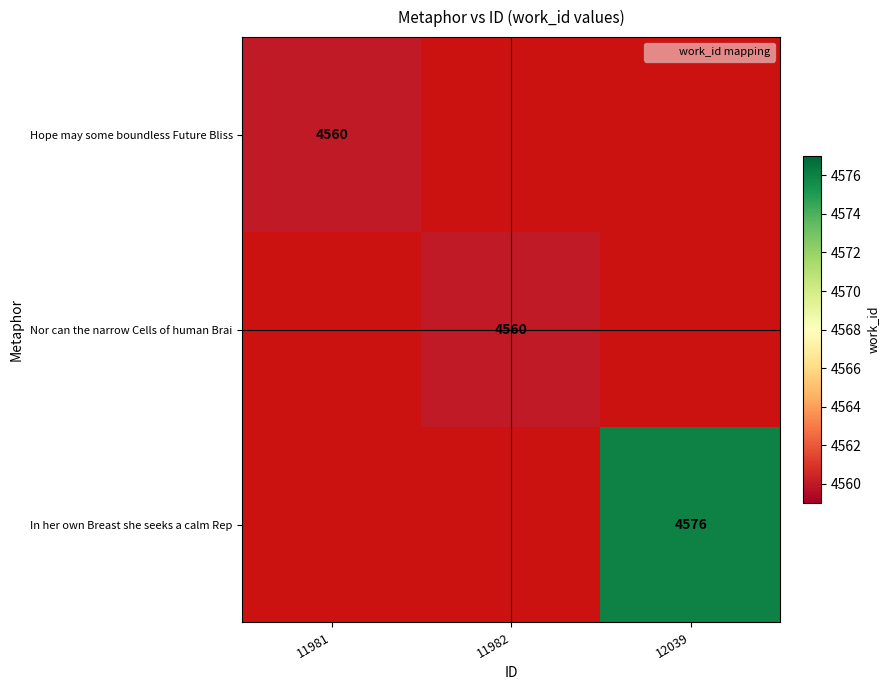

Which has a higher value, 11981 or 12039?

12039